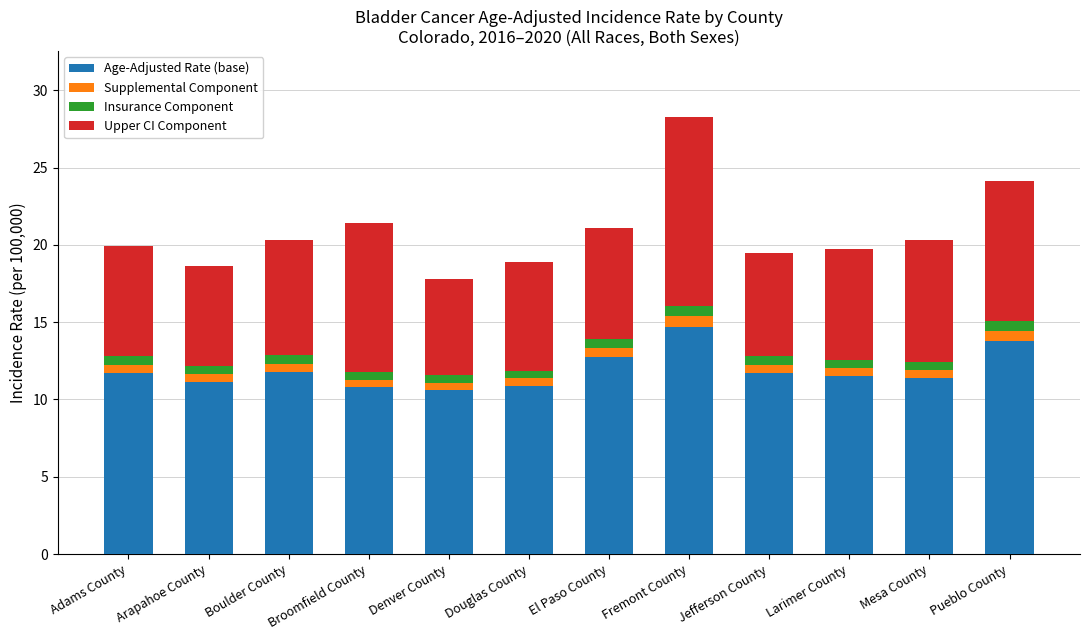

Count the number of categories in the chart.

12